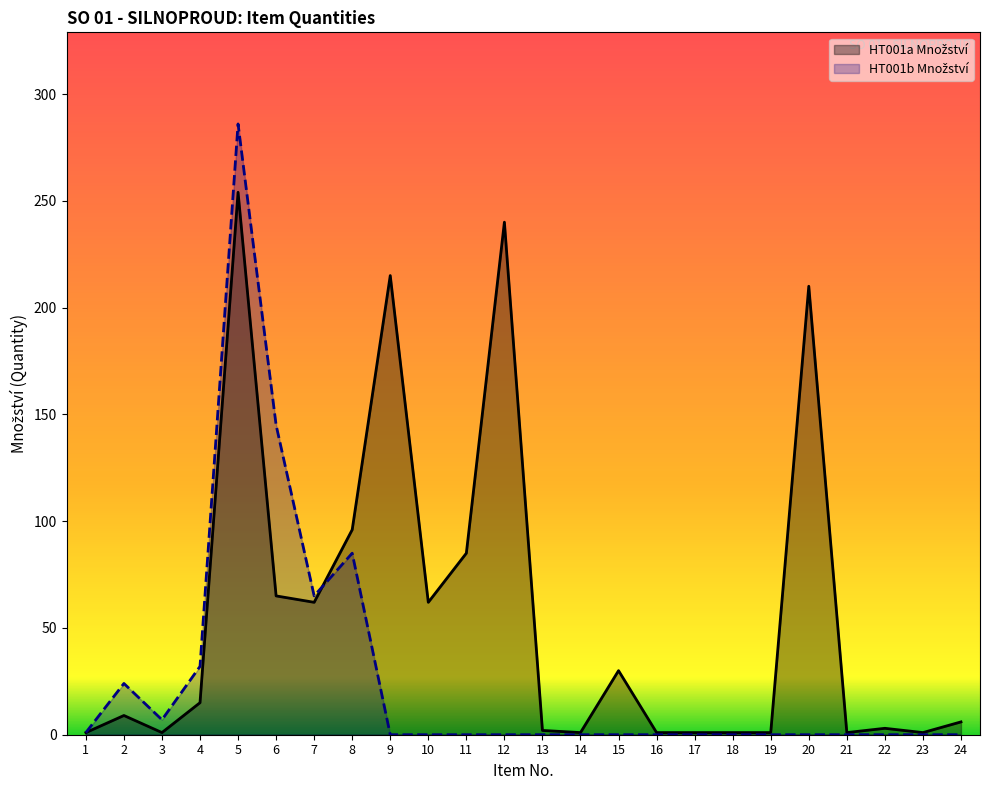

What is the difference between the second highest and minimum values in the Množství series?

239